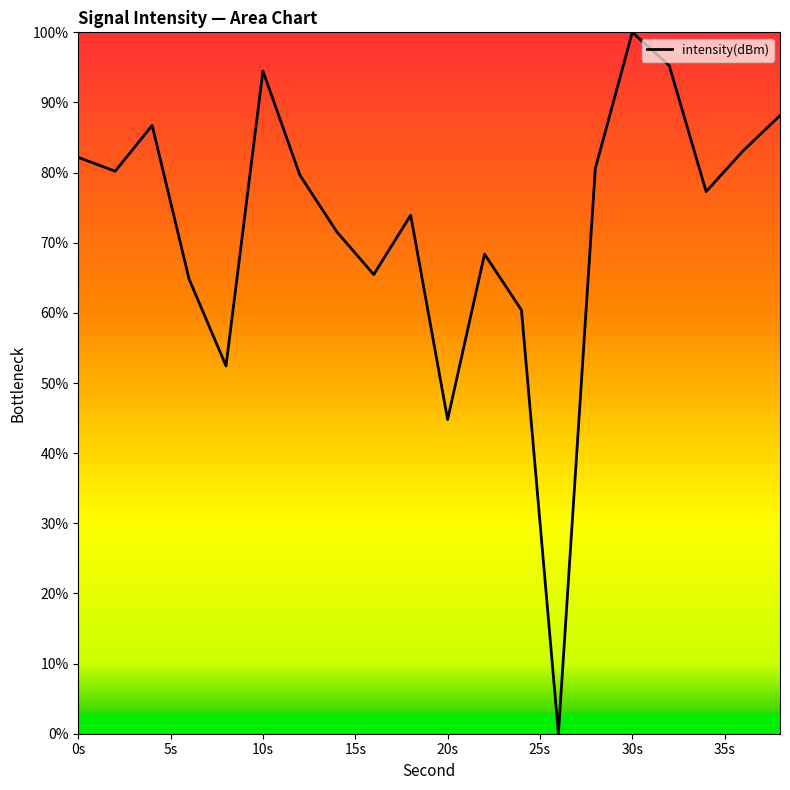

What is the difference between the maximum and minimum values?

100.0